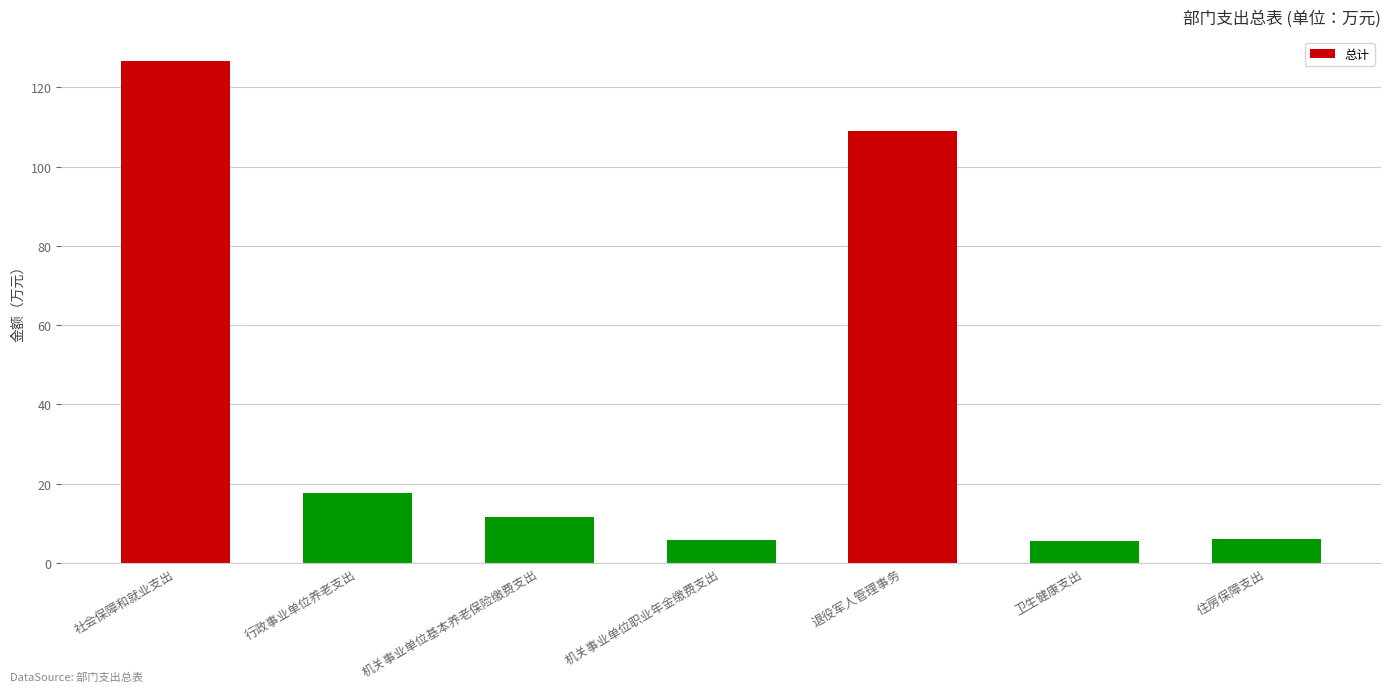

What is the change in value from 行政事业单位养老支出 to 退役军人管理事务?

+91.4